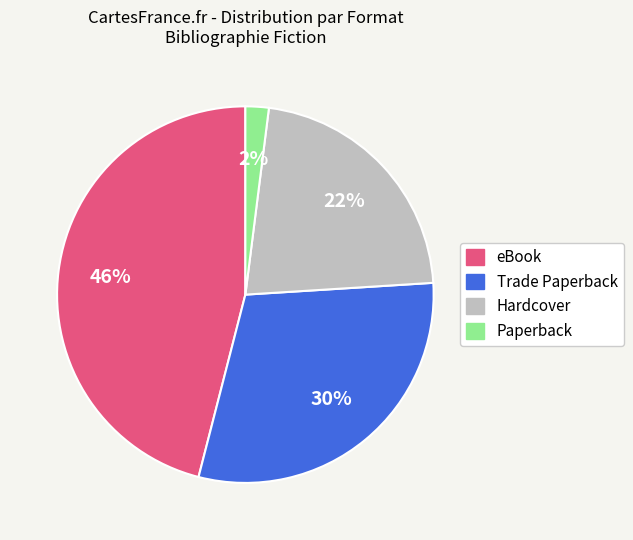

True or false: eBook accounts for 46% of the total.

True